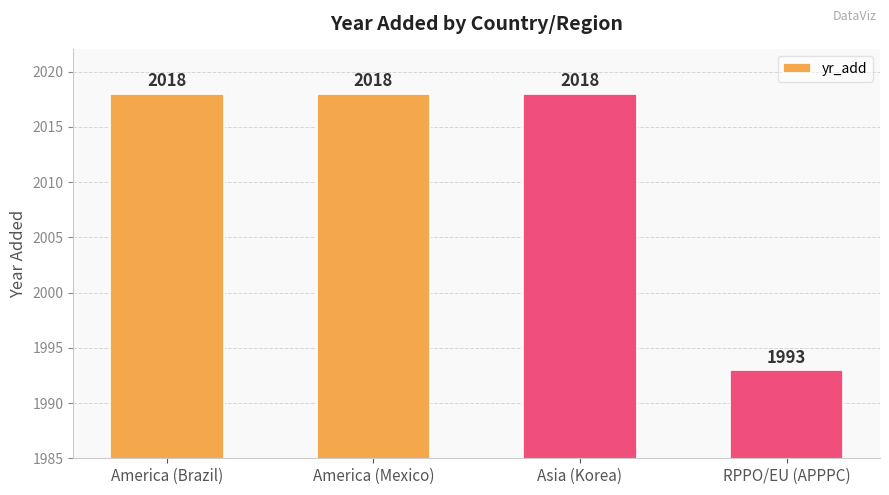

What is the label of the 3rd bar from the left?

Asia (Korea)